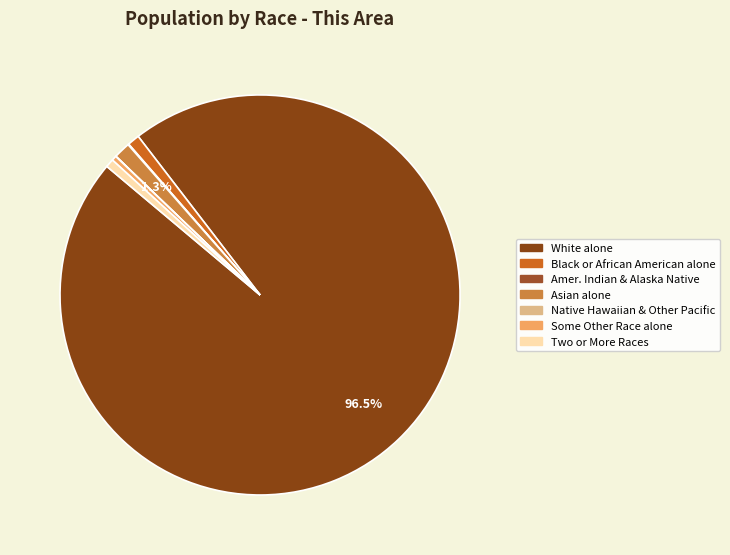

How many segments does this pie chart have?

7